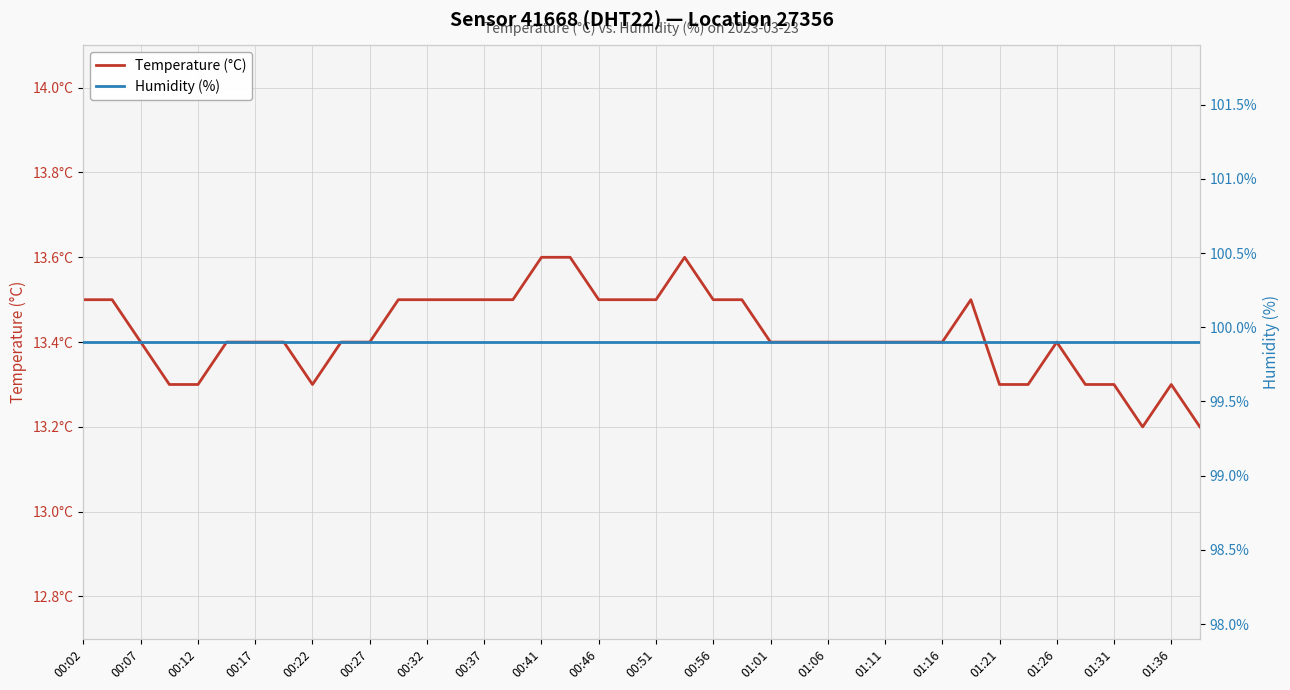

True or false: Temperature (°C) and Humidity (%) intersect in this chart.

False